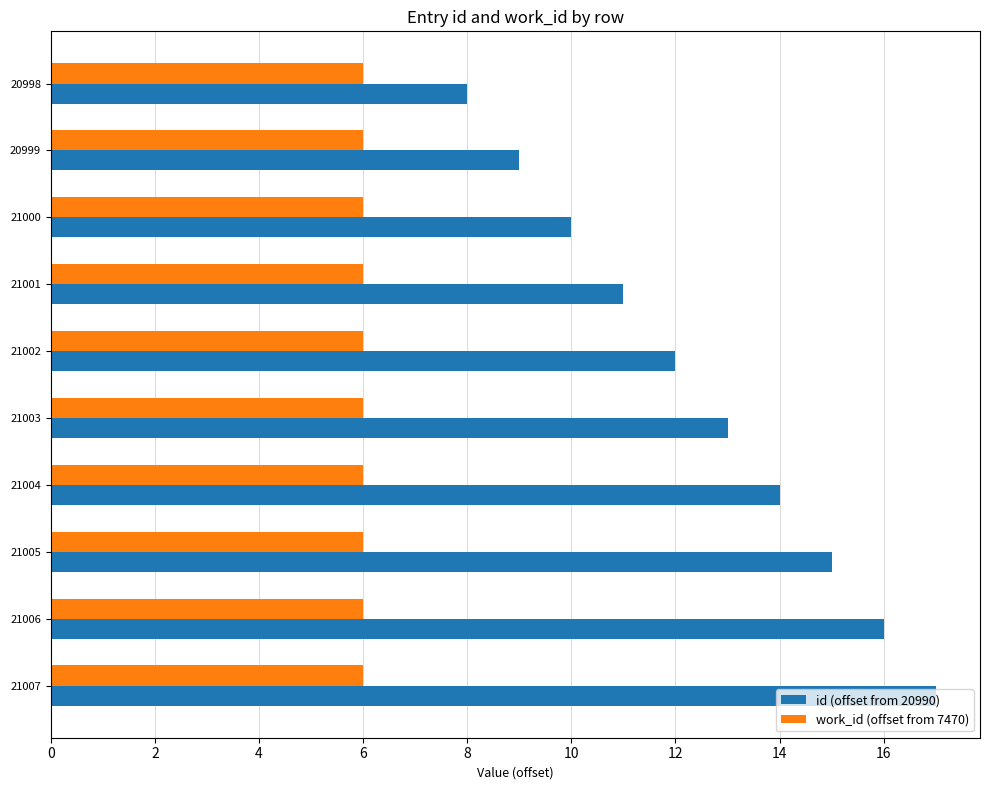

List the series in order of their overall mean, highest first.

id (offset from 20990), work_id (offset from 7470)